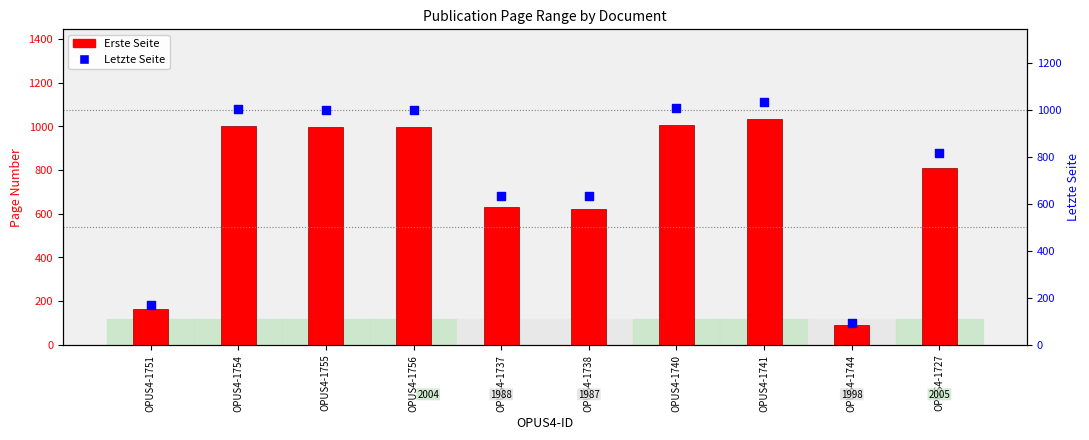

What is the total value across all series at OPUS4-1755?

1997